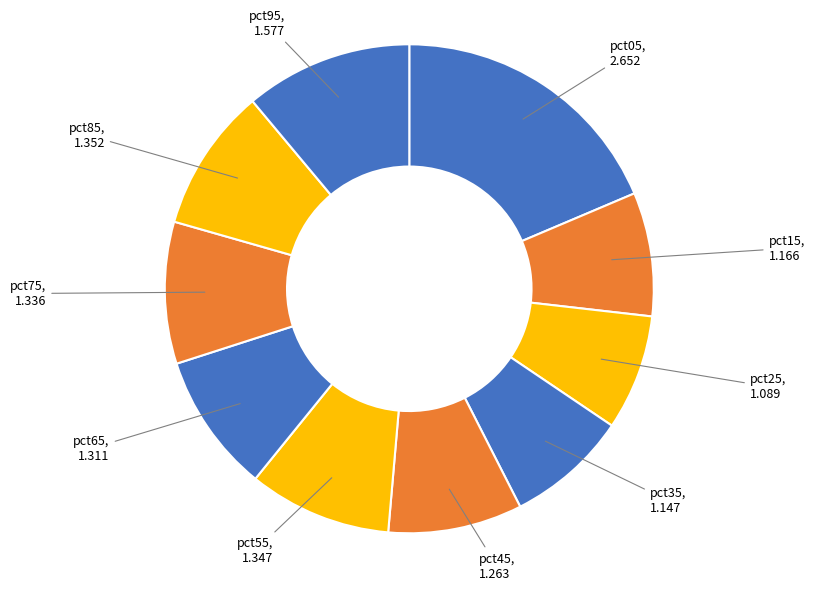

Does pct15 account for over 50% of the chart?

No